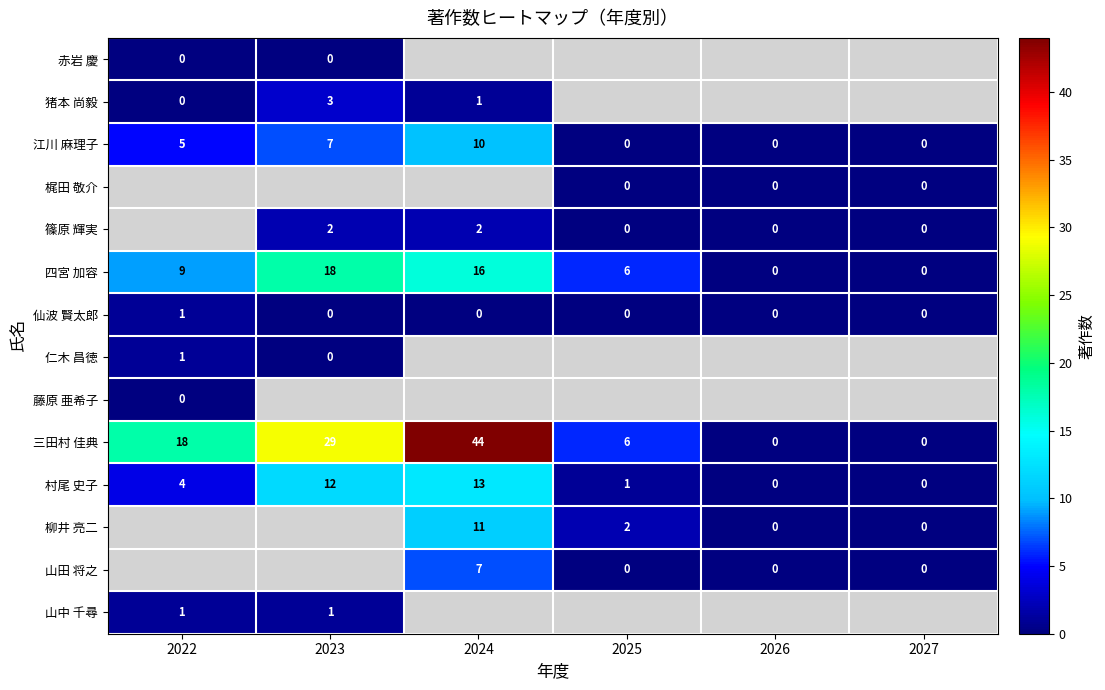

What is the average value of the 三田村 佳典 series?

16